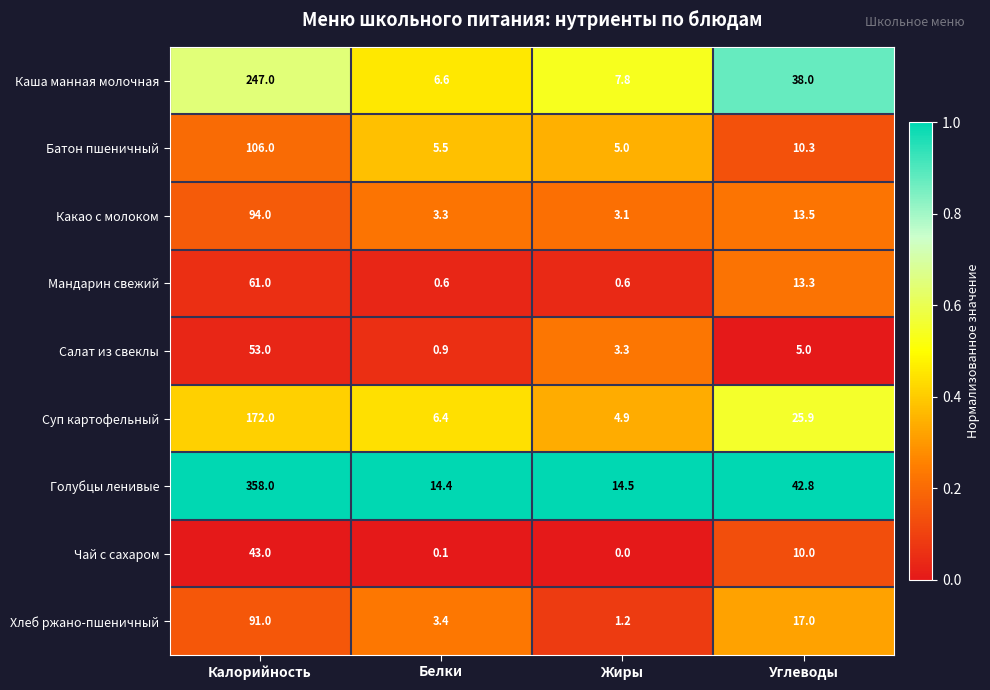

What is the spread (max minus min) of values at Углеводы?

37.8